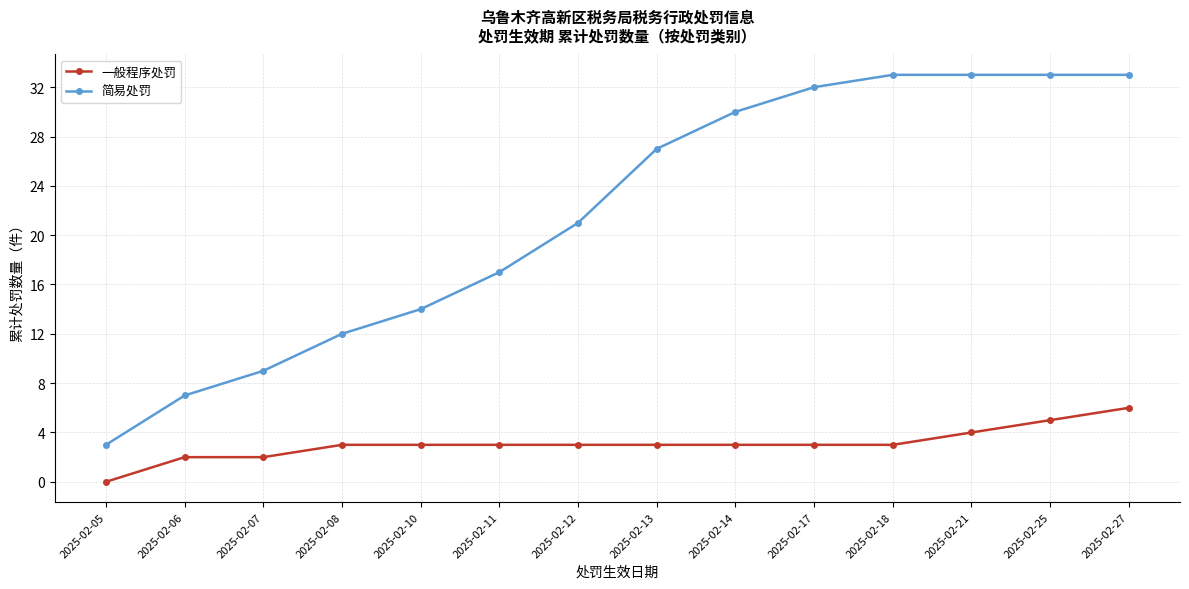

What is the average value of the 一般程序处罚 series?

3